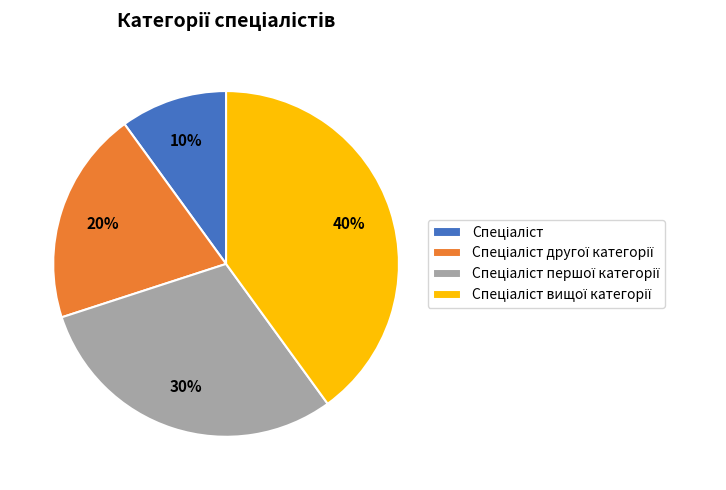

To the nearest percent, what is the difference between the largest and smallest slice percentages?

30%